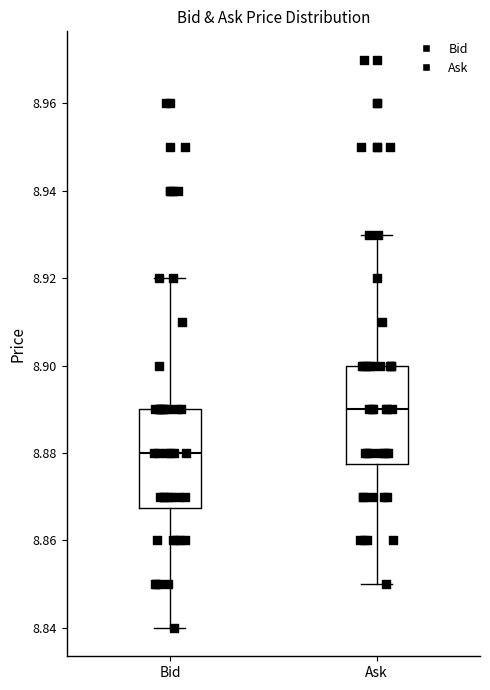

Reading left to right, transcribe this box plot: for each box, give where its median line is, the range the box spans, and where its two whiskers end, as read against the y-axis. The values are not printed on the chart, so give them approximately, as read against the axis.

Bid: median 8.880, box 8.868 to 8.890, whiskers 8.840 to 8.920
Ask: median 8.890, box 8.878 to 8.900, whiskers 8.850 to 8.930